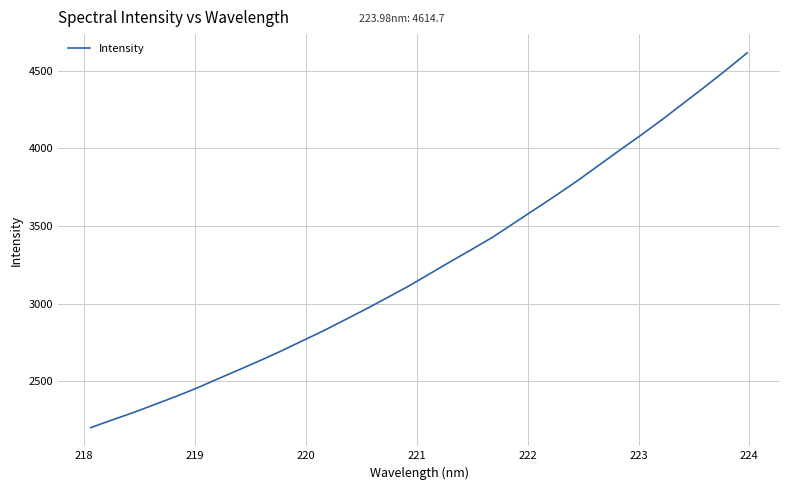

What is the smallest value displayed?

2202.6